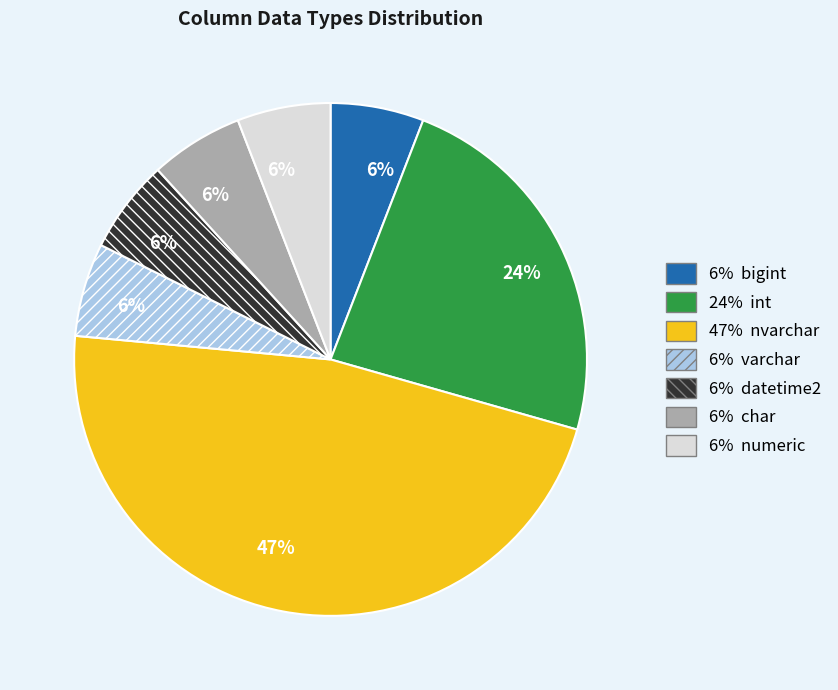

To the nearest percent, what is the average slice percentage?

14%